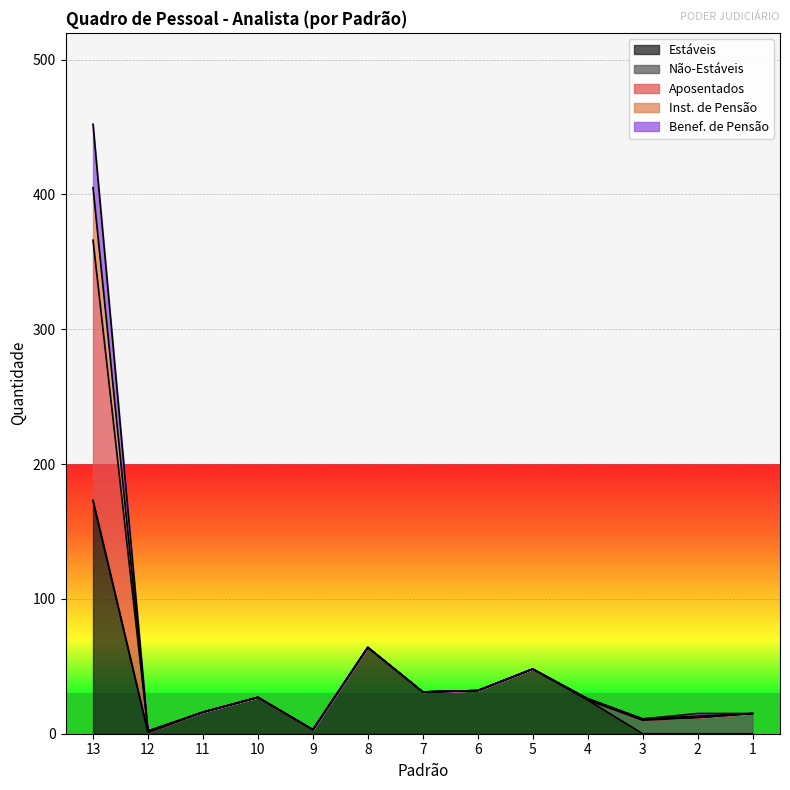

Where does the Aposentados series first go above 26?

13